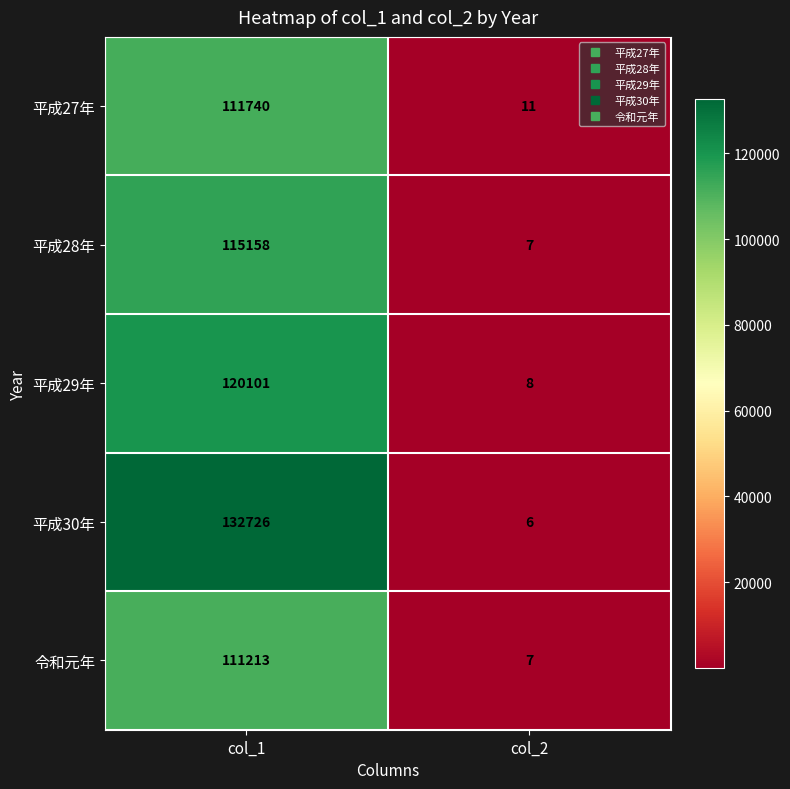

List the labels in order of 平成28年 value, smallest first.

col_2, col_1